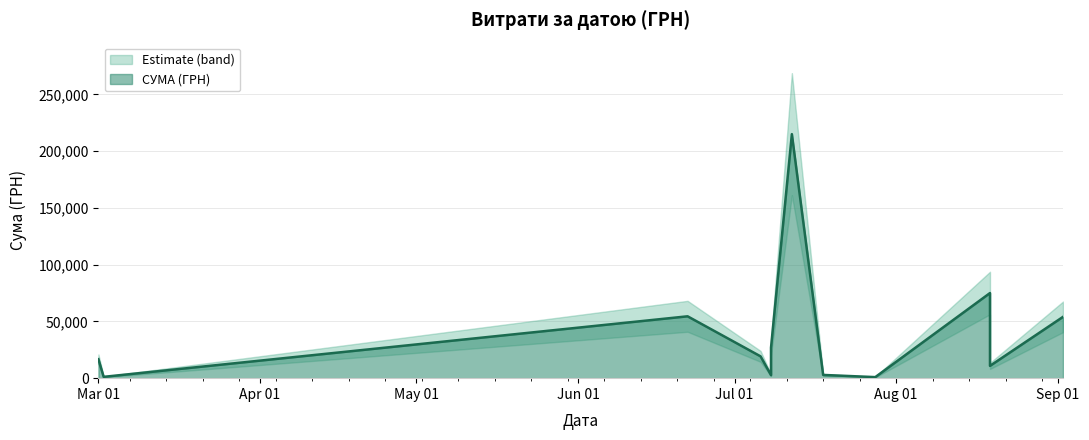

Does the chart have visible grid lines?

Yes